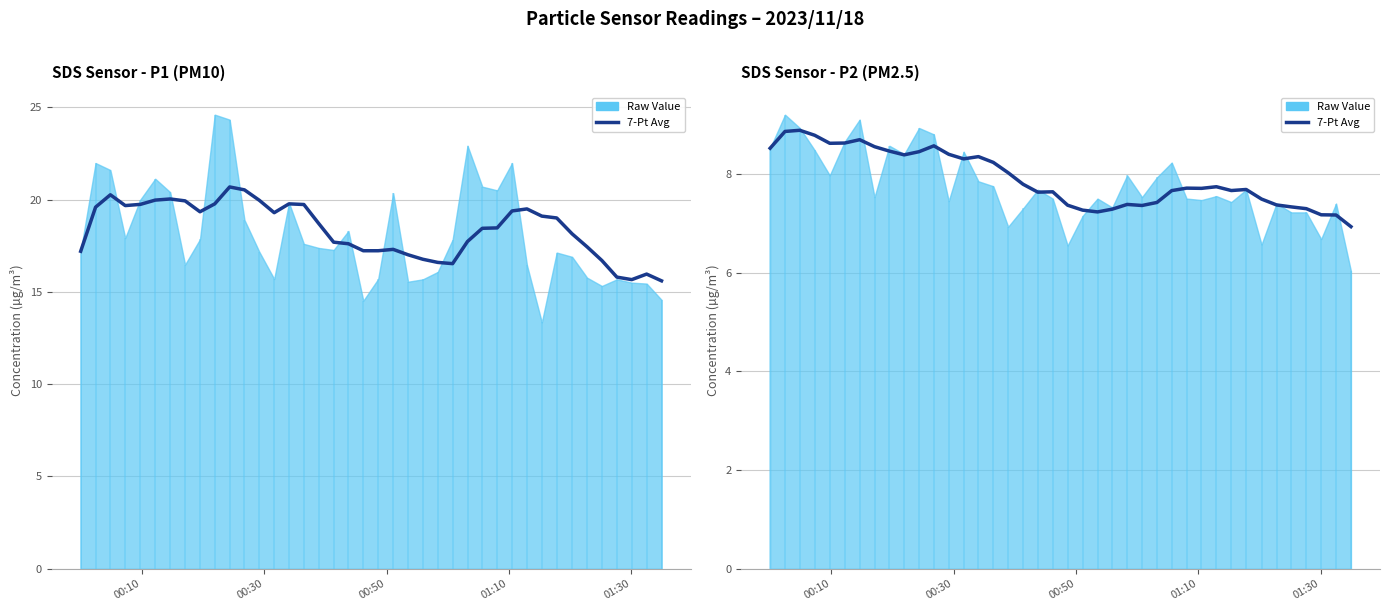

How many interior local peaks (higher than both neighbors) does the data have?

9